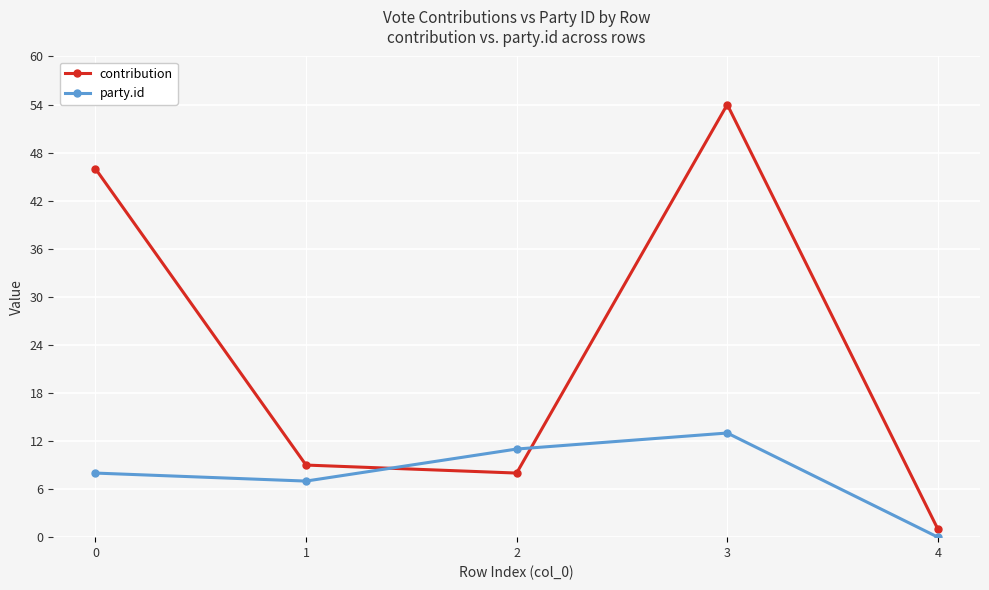

What is the sum of all contribution values?

118